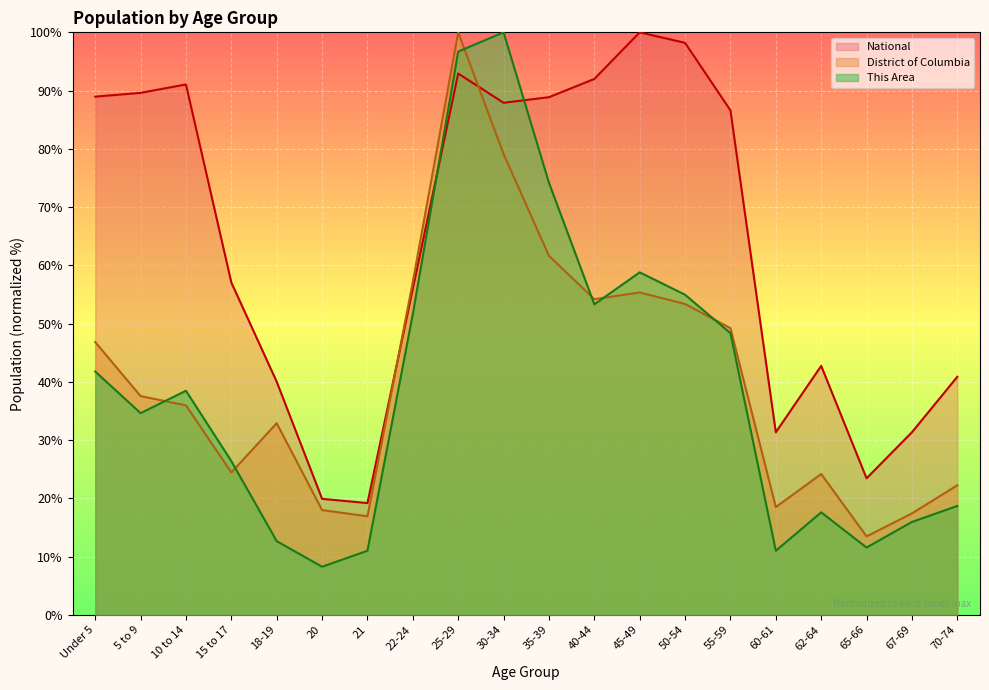

What is the spread (max minus min) of values at 55-59?

38.2